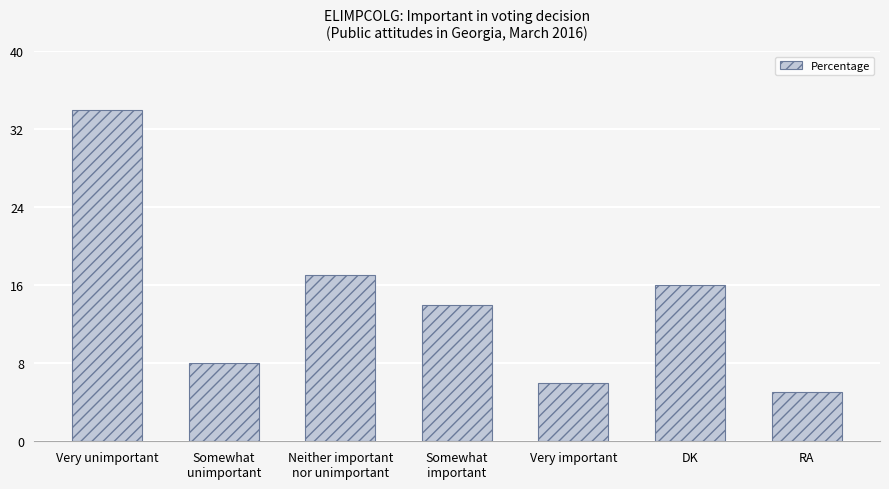

What is the label of the 3rd bar from the right?

Very important